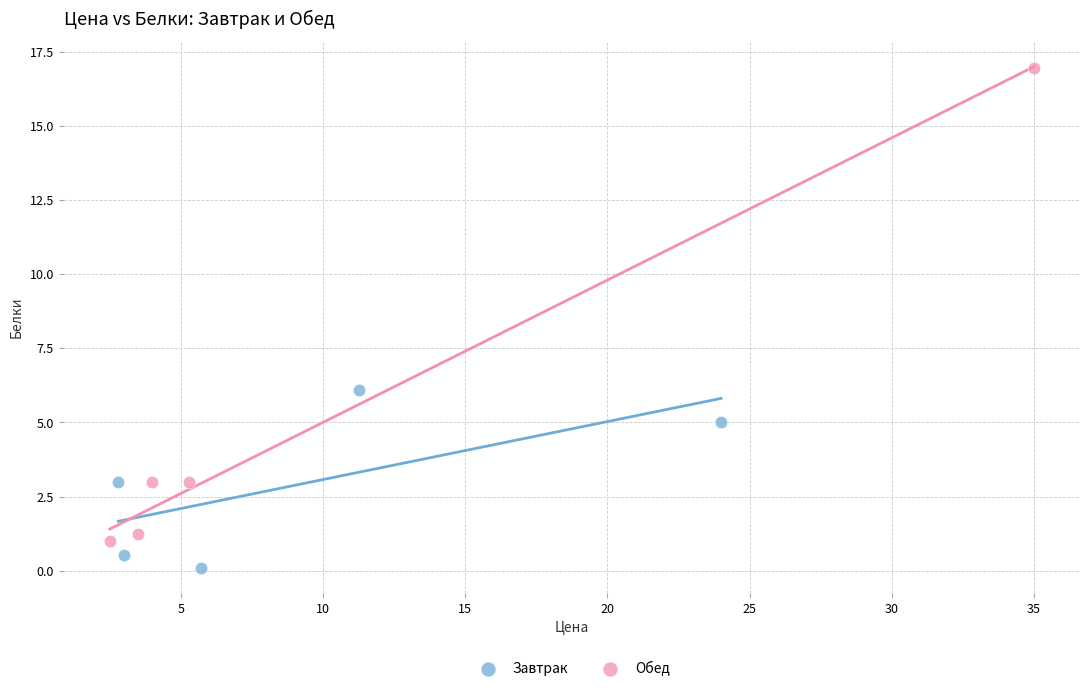

Which series reaches the minimum Y coordinate?

Завтрак